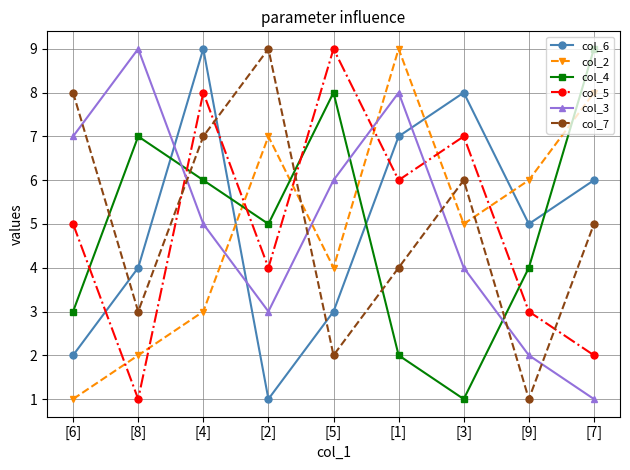

Where is the first local minimum for col_3?

[2]